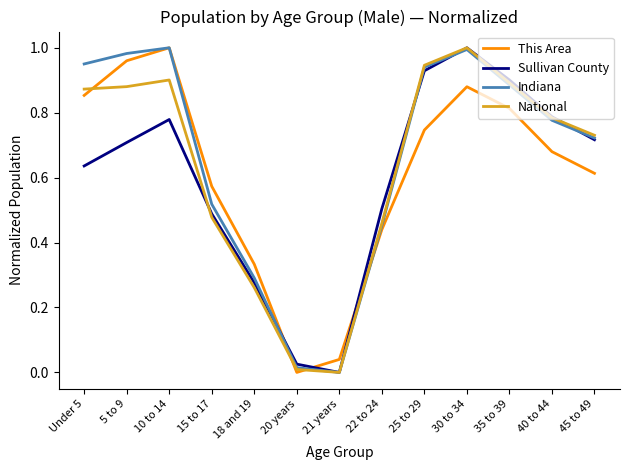

Where is the first local minimum for Indiana?

21 years